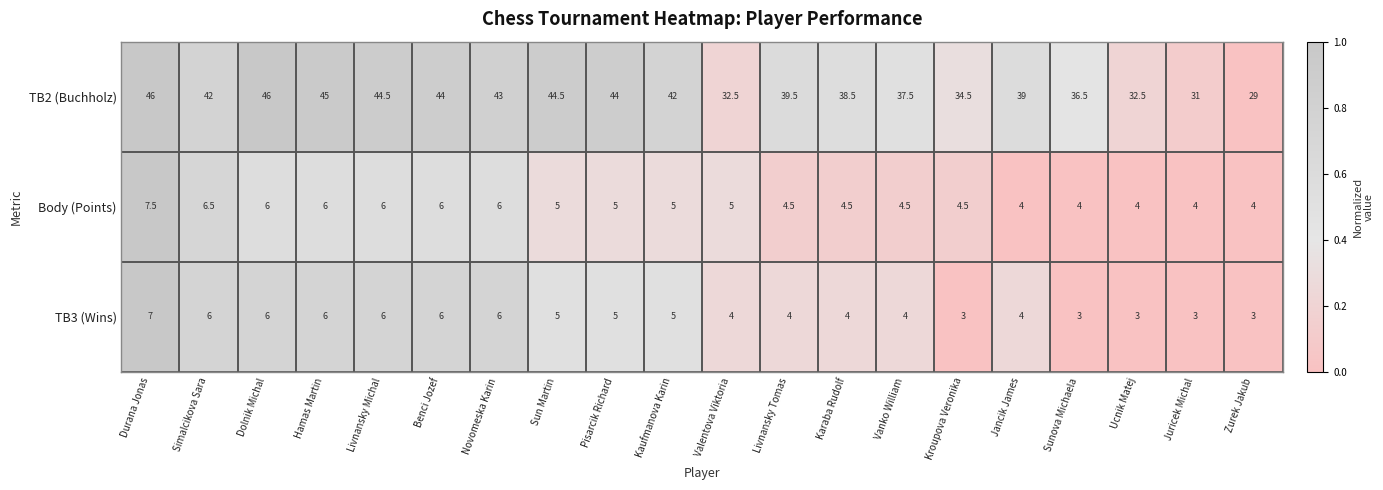

Is the value of TB3 (Wins) at Sunova Michaela greater than the value of TB2 (Buchholz) at Benci Jozef?

No